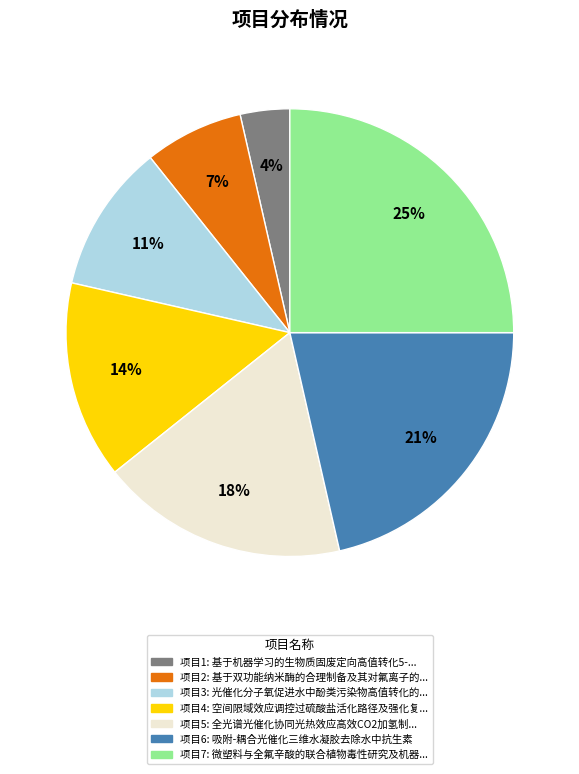

Is there a majority slice in this chart?

No